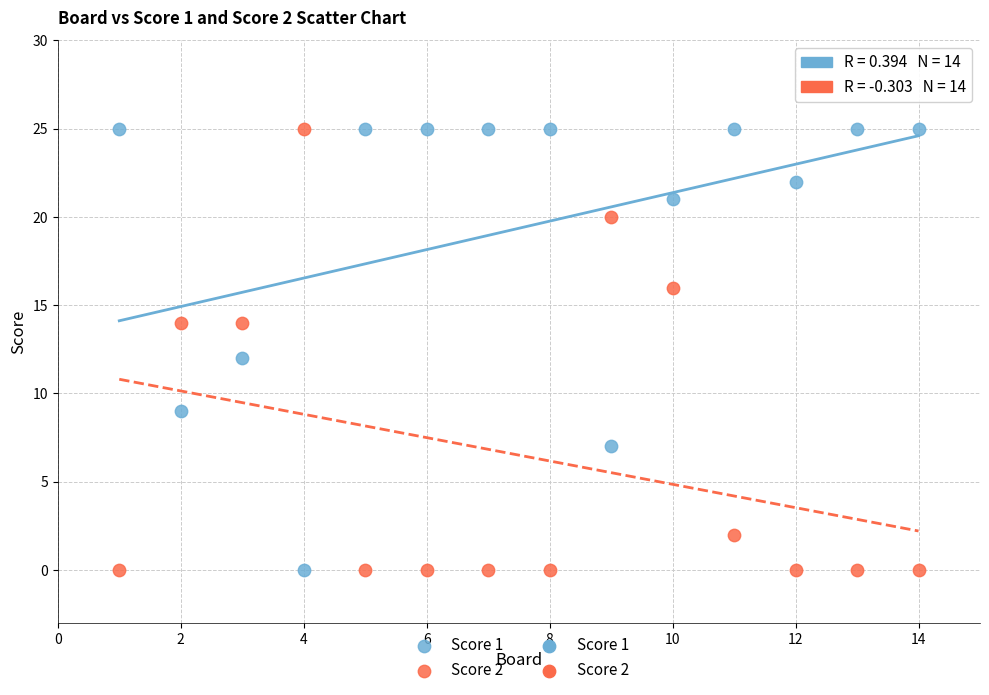

Across all data points, what is the range of Y values (max minus min)?

25